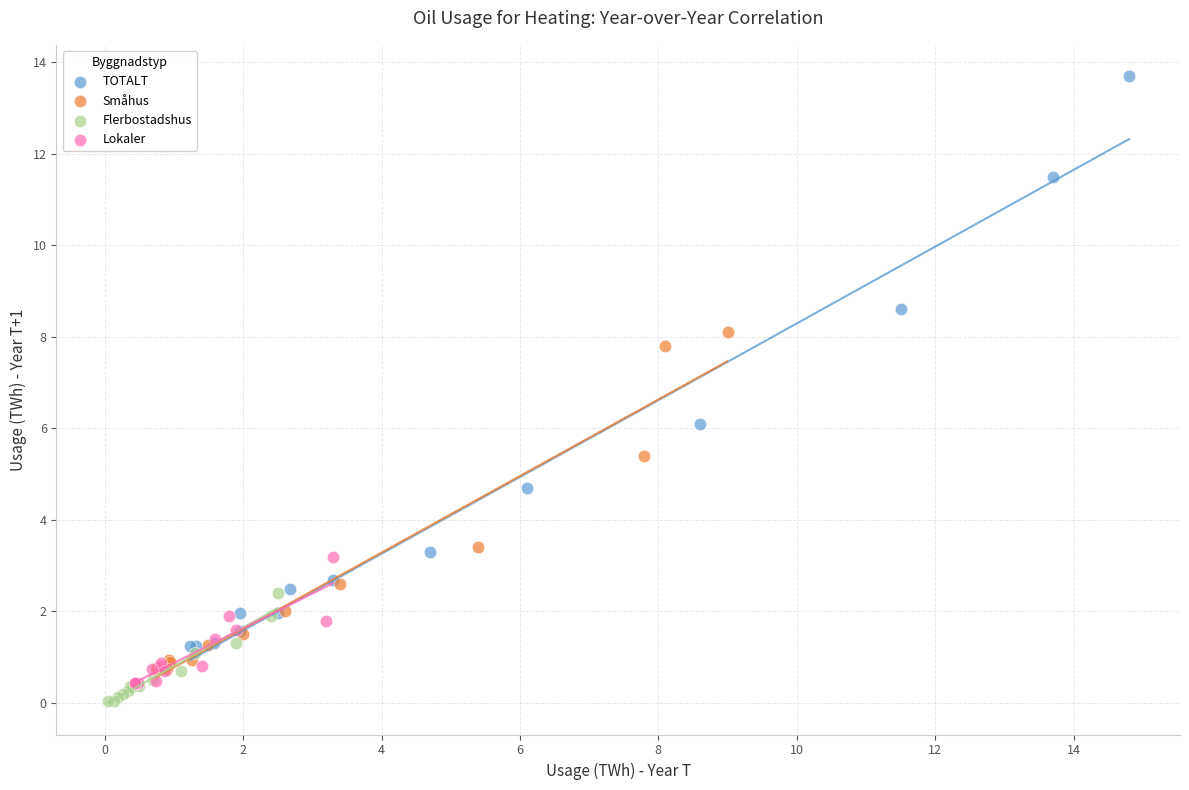

Which series reaches the maximum Y coordinate?

TOTALT